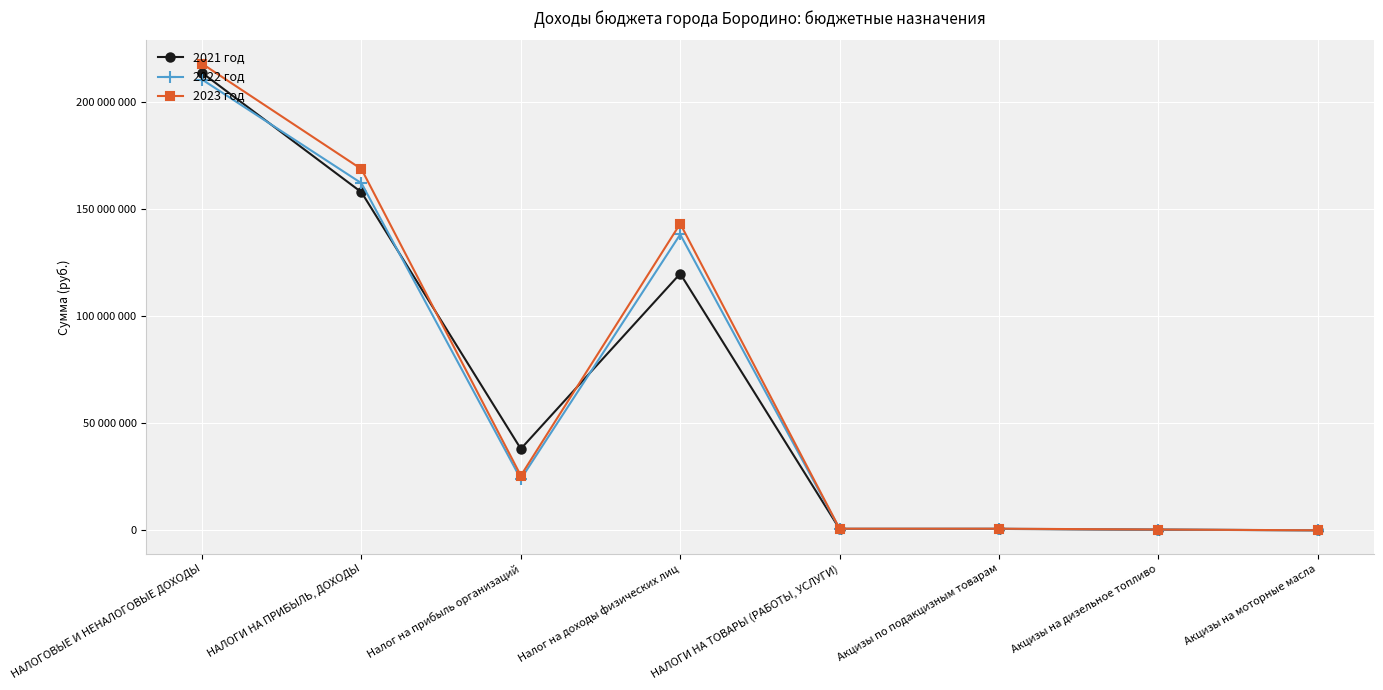

What is the value of the 2023 год point at the 2nd from the left?

168704794.8